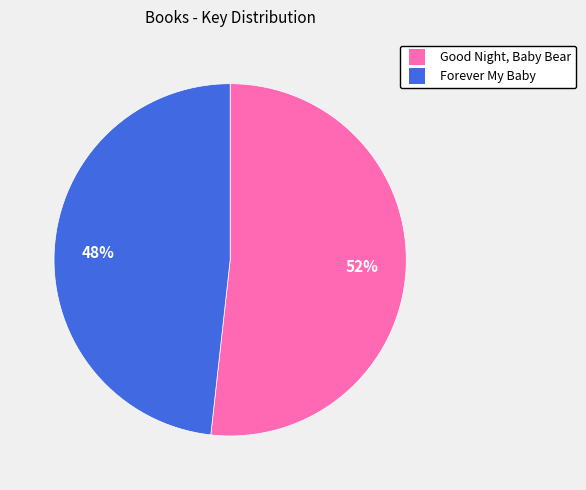

How many segments does this pie chart have?

2